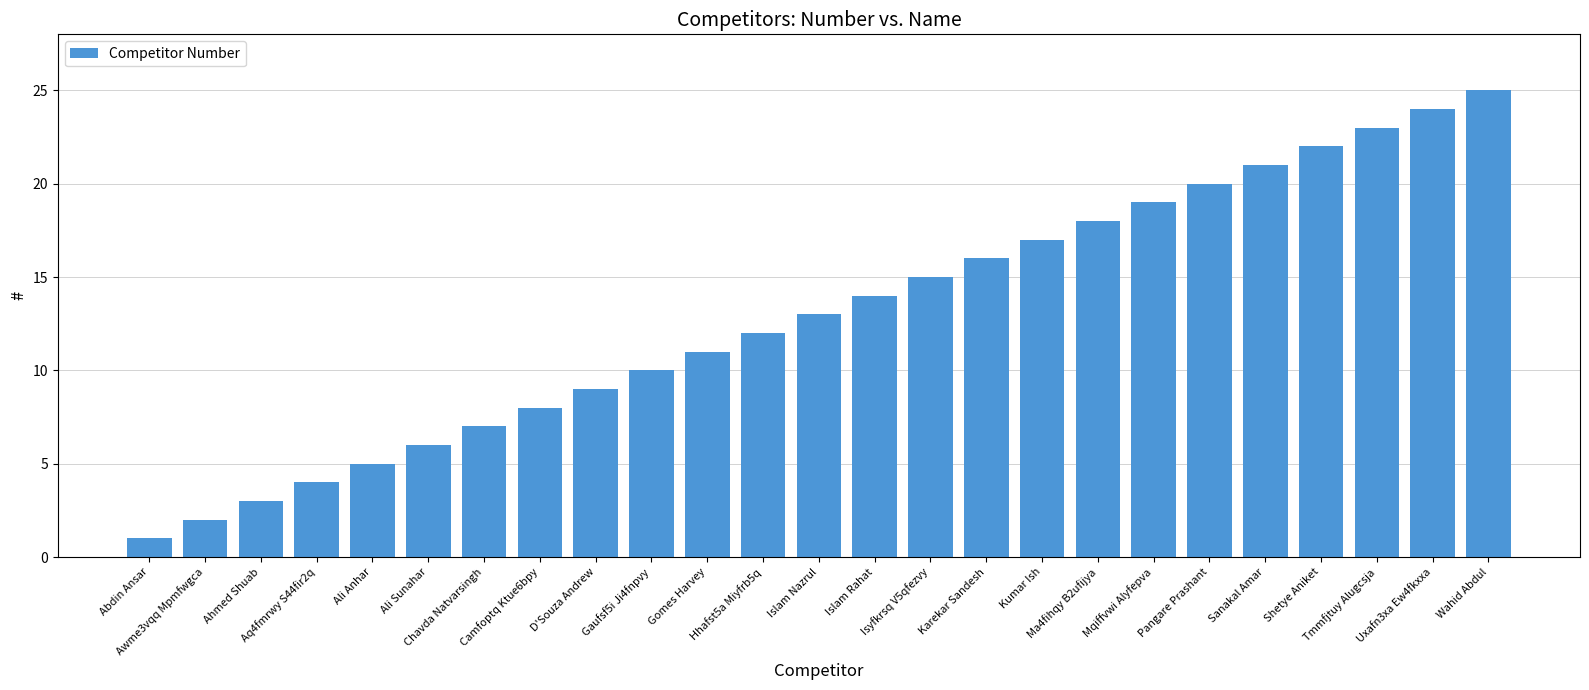

Are the bars grouped side by side (vs. stacked)?

No